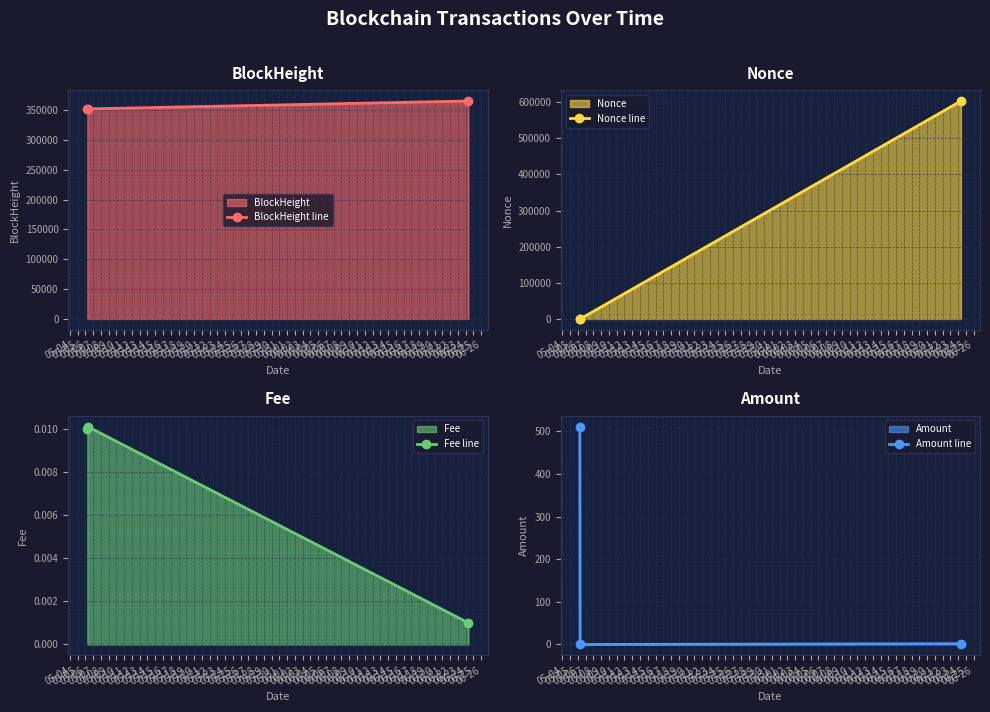

What is the maximum value for BlockHeight line?

364939